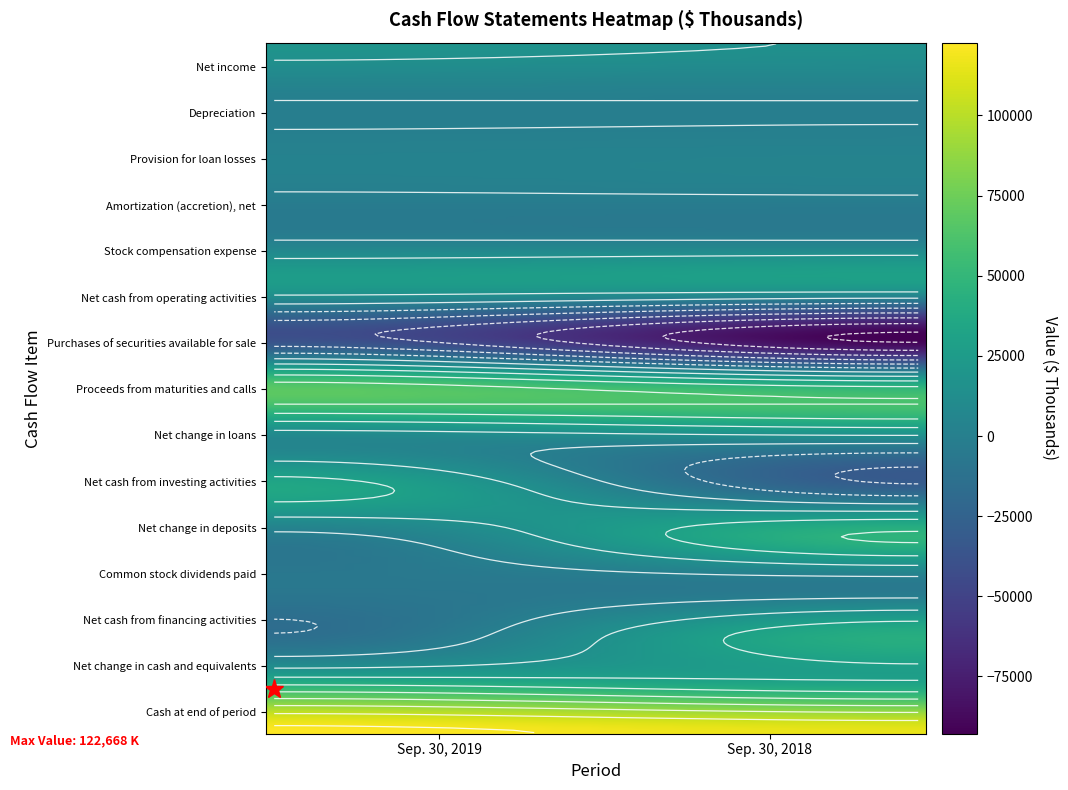

Reading right to left, transcribe all the data shown in this chart.

Net income: 14529	18302
Depreciation: 1274	1624
Provision for loan losses: 1890	1315
Amortization (accretion), net: 984	89
Stock compensation expense: 217	256
Net cash from operating activities: 19006	21410
Purchases of securities available for sale: -92644	-39961
Proceeds from maturities and calls: 48355	67203
Net change in loans: 11156	7394
Net cash from investing activities: -27706	35265
Net change in deposits: 46930	-3029
Common stock dividends paid: -5611	-6588
Net cash from financing activities: 41242	-14782
Net change in cash and equivalents: 32542	41893
Cash at end of period: 115205	122668